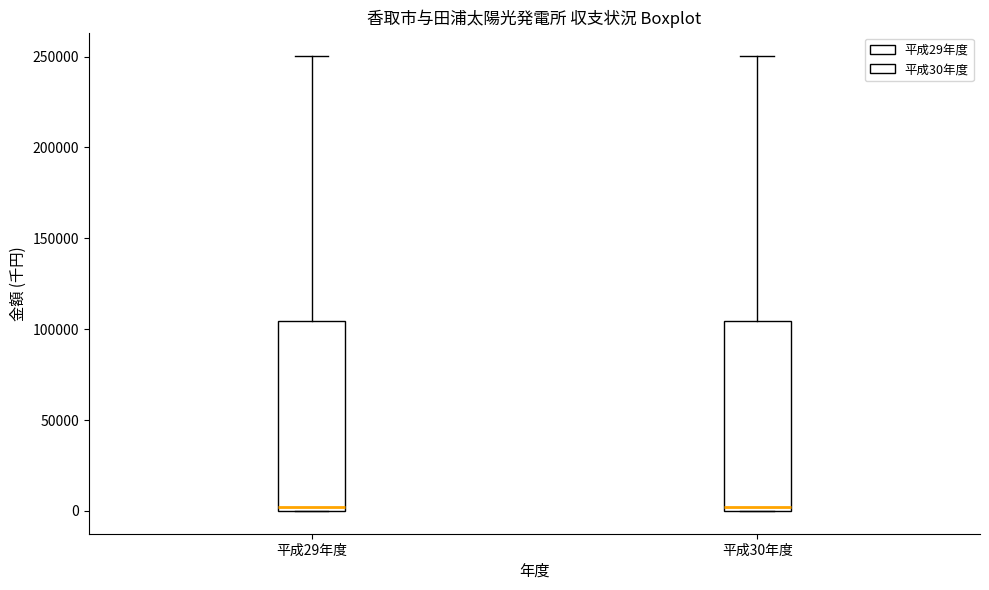

Where does the upper whisker of the box for 平成29年度 end on the y-axis? The values are not printed on the chart, so give them approximately, as read against the axis.

250000